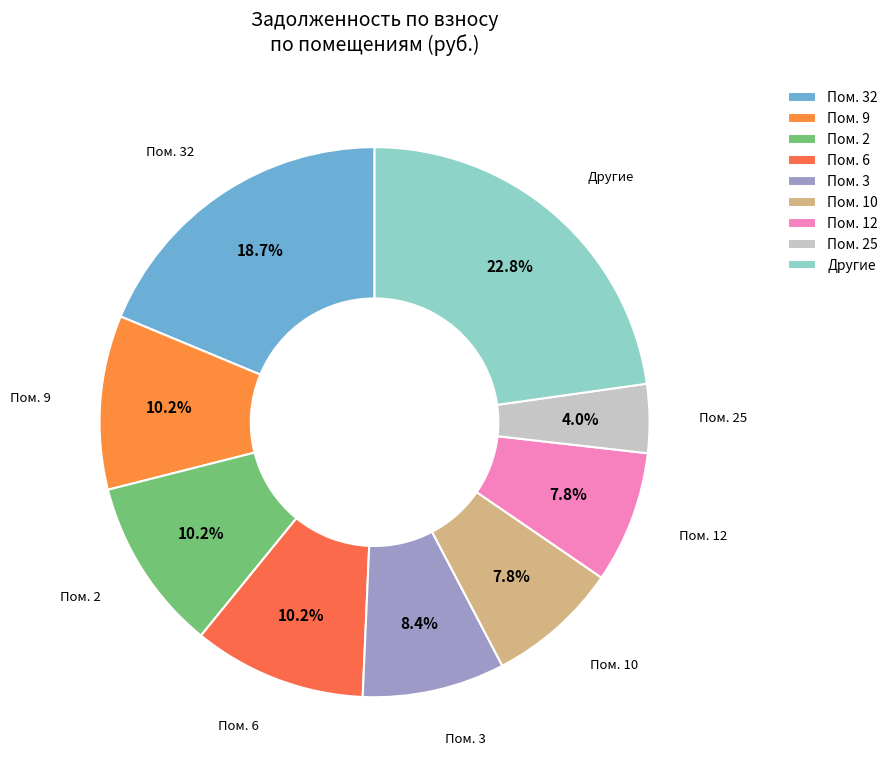

What is the largest slice in the pie chart?

Другие